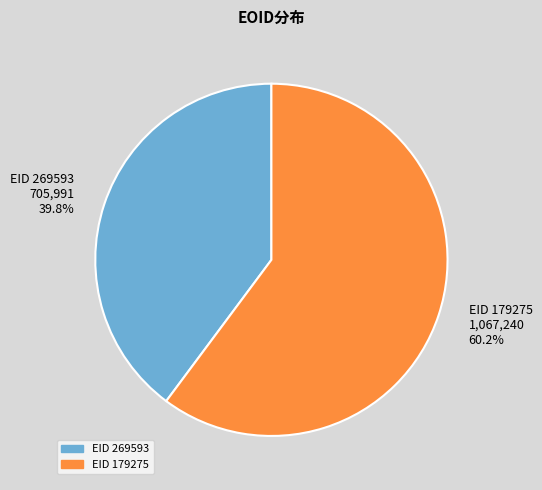

Rank the categories by value from lowest to highest.

EID 269593, EID 179275